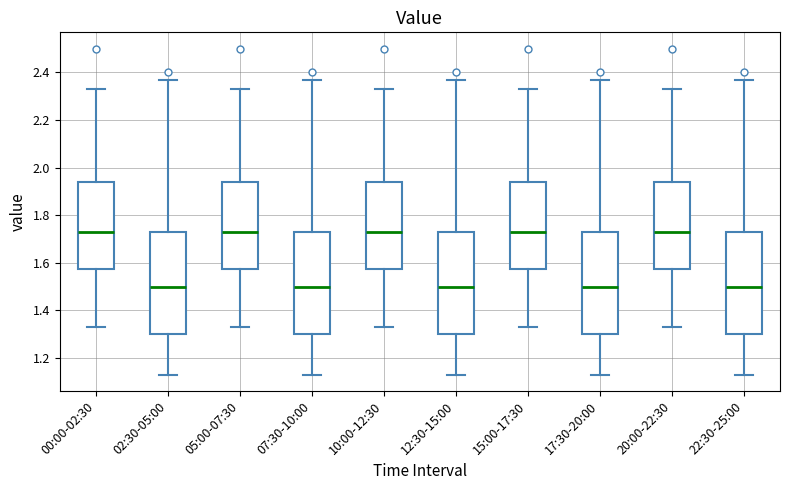

Reading left to right, transcribe this box plot: for each box, give where its median line is, the range the box spans, and where its two whiskers end, as read against the y-axis. The values are not printed on the chart, so give them approximately, as read against the axis.

00:00-02:30: median 1.74, box 1.58 to 1.94, whiskers 1.34 to 2.34
02:30-05:00: median 1.50, box 1.30 to 1.74, whiskers 1.14 to 2.38
05:00-07:30: median 1.74, box 1.58 to 1.94, whiskers 1.34 to 2.34
07:30-10:00: median 1.50, box 1.30 to 1.74, whiskers 1.14 to 2.38
10:00-12:30: median 1.74, box 1.58 to 1.94, whiskers 1.34 to 2.34
12:30-15:00: median 1.50, box 1.30 to 1.74, whiskers 1.14 to 2.38
15:00-17:30: median 1.74, box 1.58 to 1.94, whiskers 1.34 to 2.34
17:30-20:00: median 1.50, box 1.30 to 1.74, whiskers 1.14 to 2.38
20:00-22:30: median 1.74, box 1.58 to 1.94, whiskers 1.34 to 2.34
22:30-25:00: median 1.50, box 1.30 to 1.74, whiskers 1.14 to 2.38